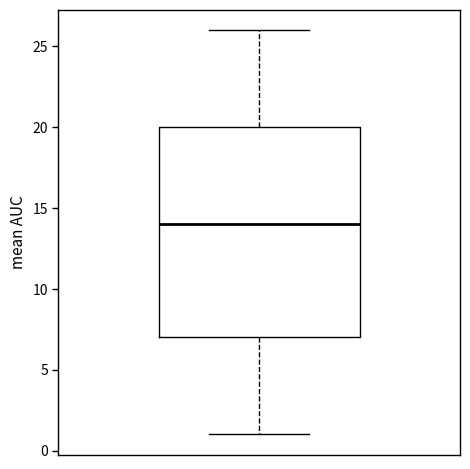

Read this box plot against the y-axis: the position of the median line, the range covered by the box, and the ends of both whiskers. The values are not printed on the chart, so give them approximately, as read against the axis.

median 14, box 7 to 20, whiskers 1 to 26